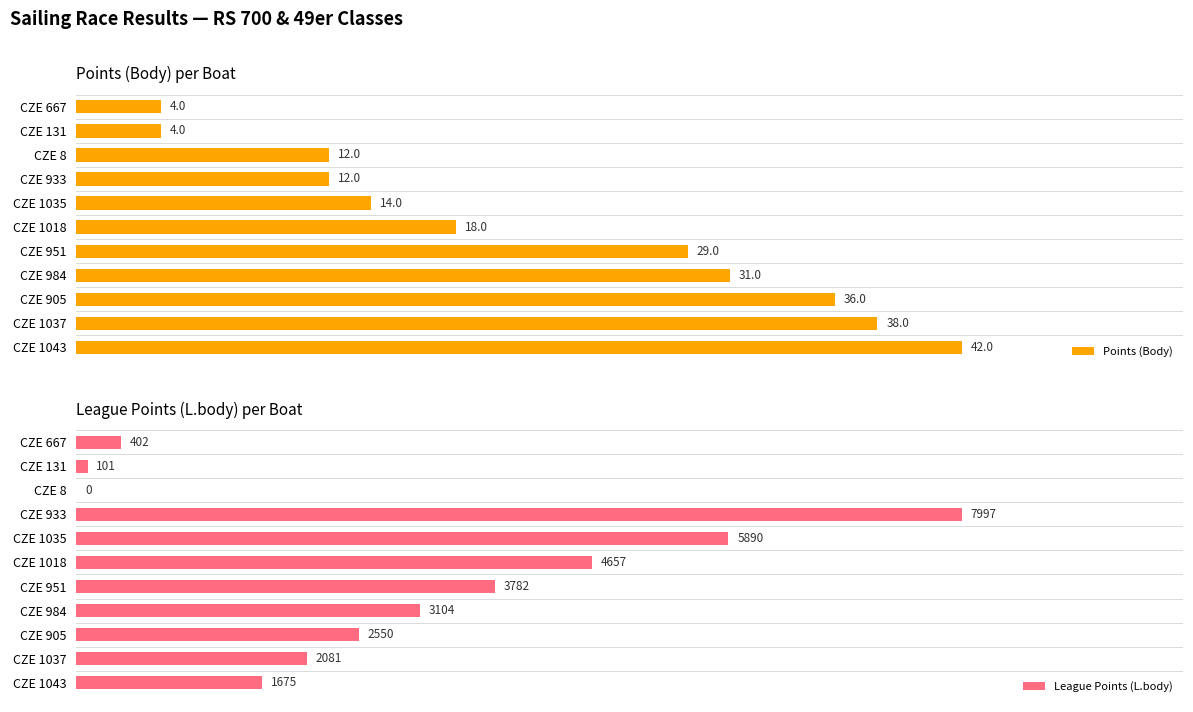

Where is Points (Body) nearest to the value 23?

CZE 1018